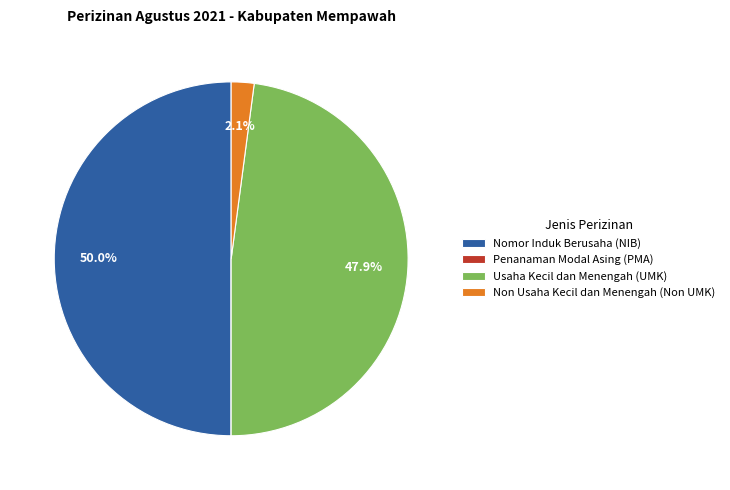

Is it true that Nomor Induk Berusaha (NIB) is 50% of the pie?

True